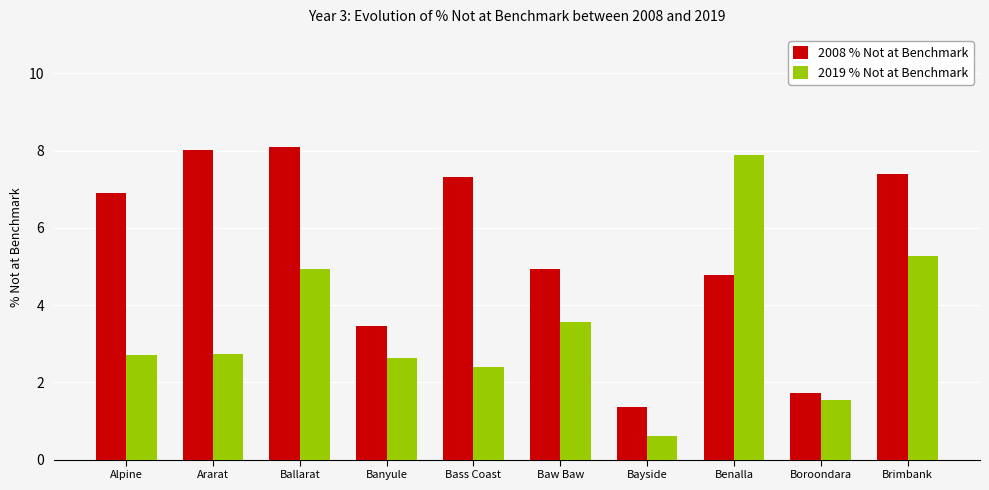

Is it true that 2019 % Not at Benchmark equals 4.9 at Ballarat?

True